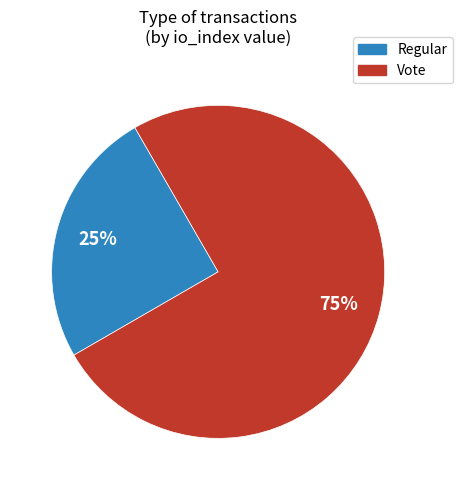

To the nearest percent, what is the combined percentage of Regular and Vote?

100%